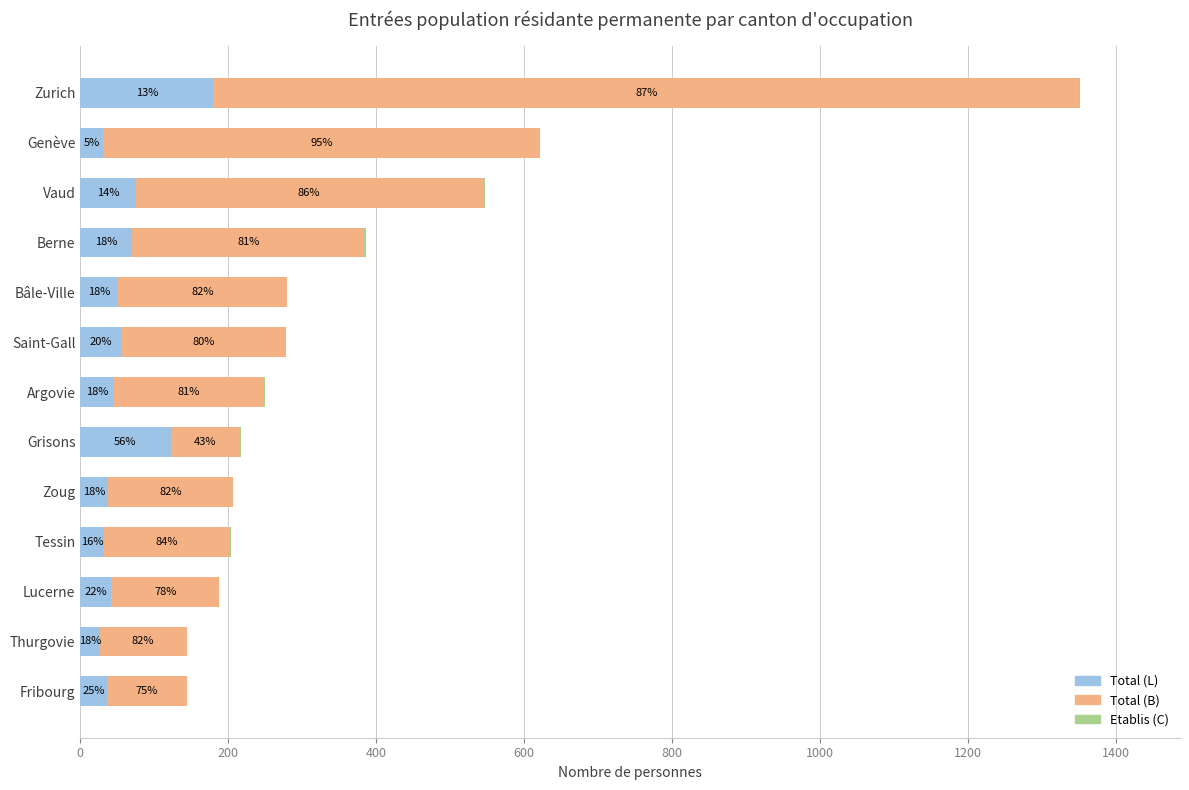

Reading left to right, what are all the values shown in this chart?

Total (L): 36	26	42	32	38	122	45	56	51	70	75	31	180
Total (B): 108	118	146	171	169	94	203	222	228	314	469	590	1171
Etablis (C): 0	0	0	1	0	1	2	0	0	2	3	0	1